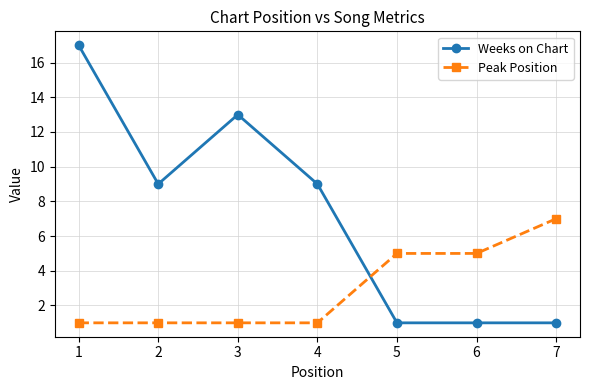

What is the total value across all series at 4?

10